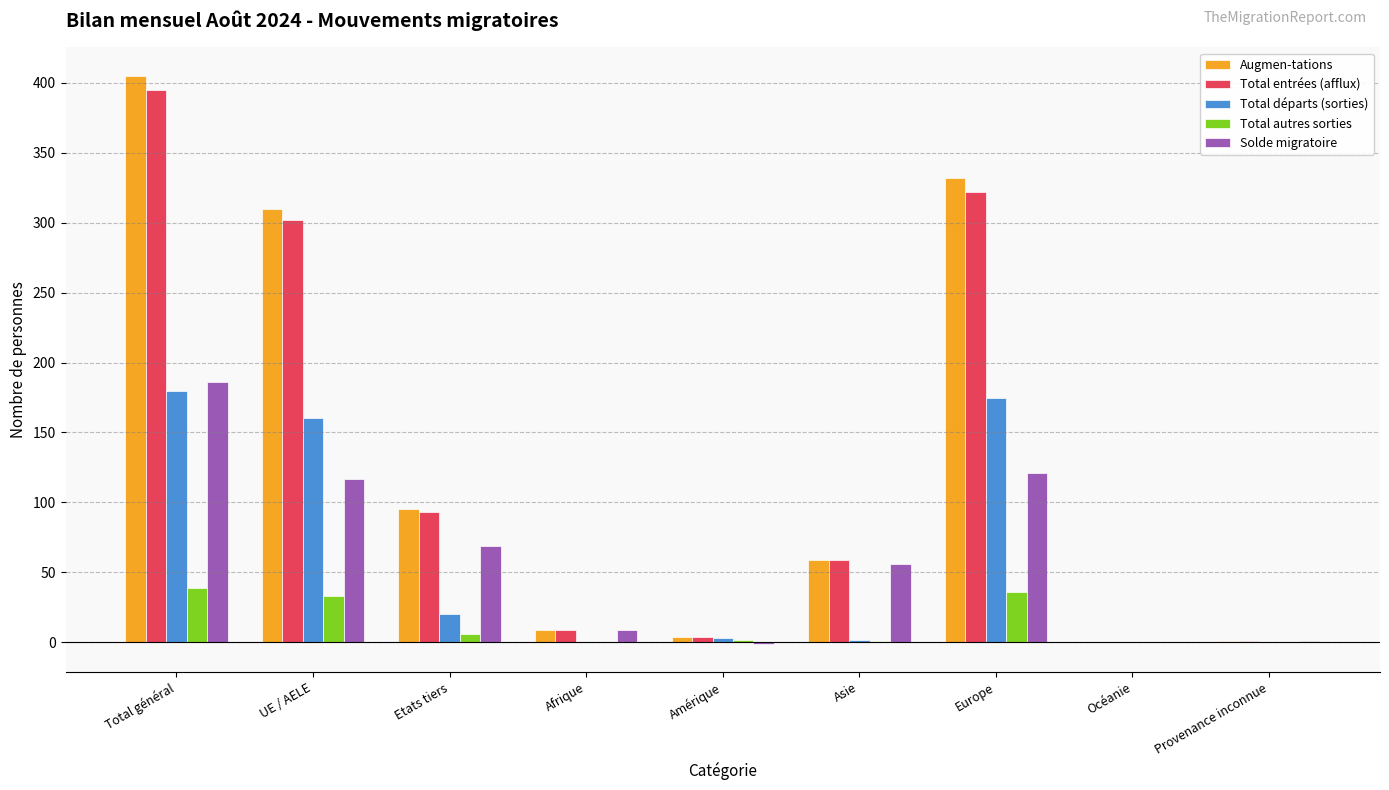

What is the maximum value shown in the chart?

405